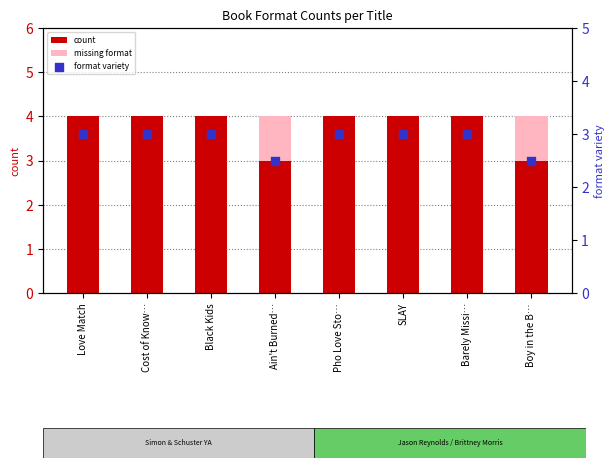

Which series has the largest total across all categories?

count